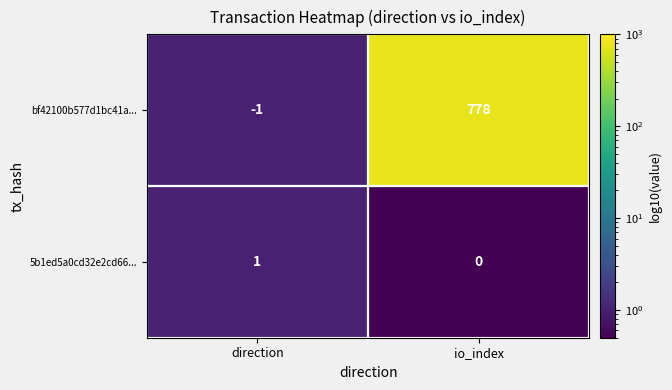

How many data points does each series have?

2